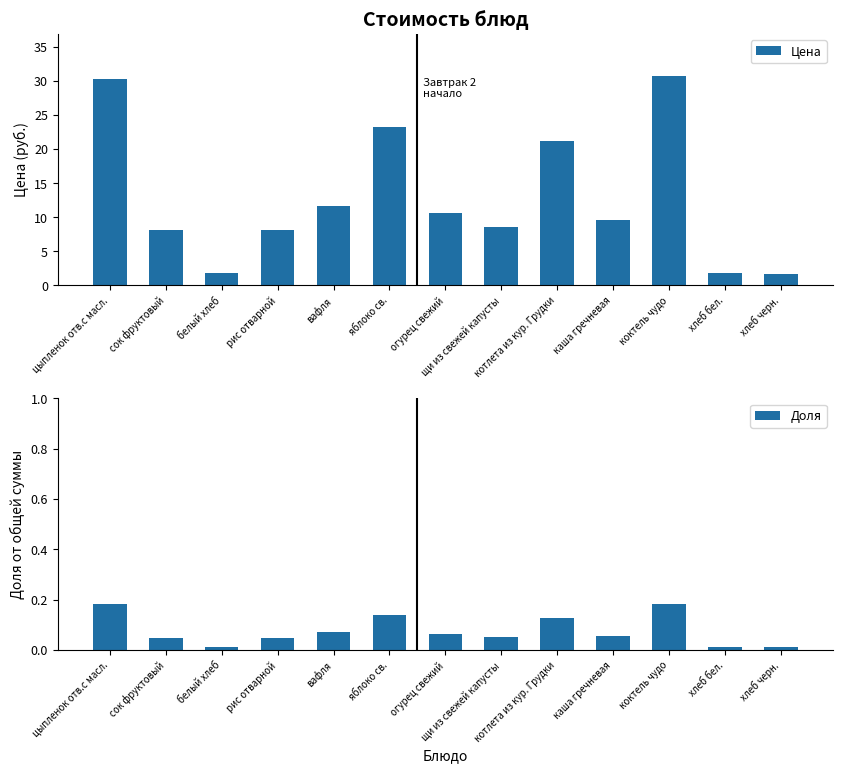

At which label does Цена first exceed 9?

цыпленок отв.с масл.